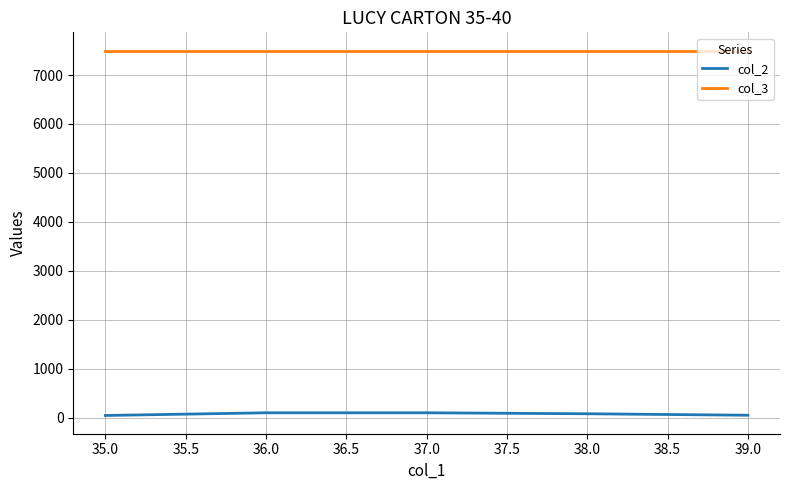

Is the value of col_3 at 37.0 greater than the value of col_2 at 37.0?

Yes